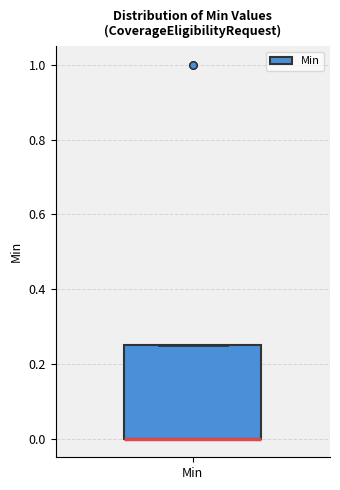

Where is the lower edge of the box for Min on the y-axis? The values are not printed on the chart, so give them approximately, as read against the axis.

0.00